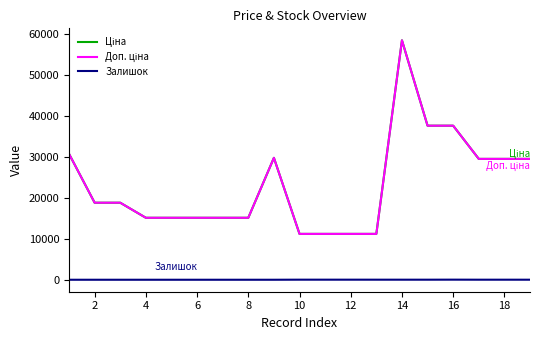

Does the chart display data point markers on the line(s)?

No